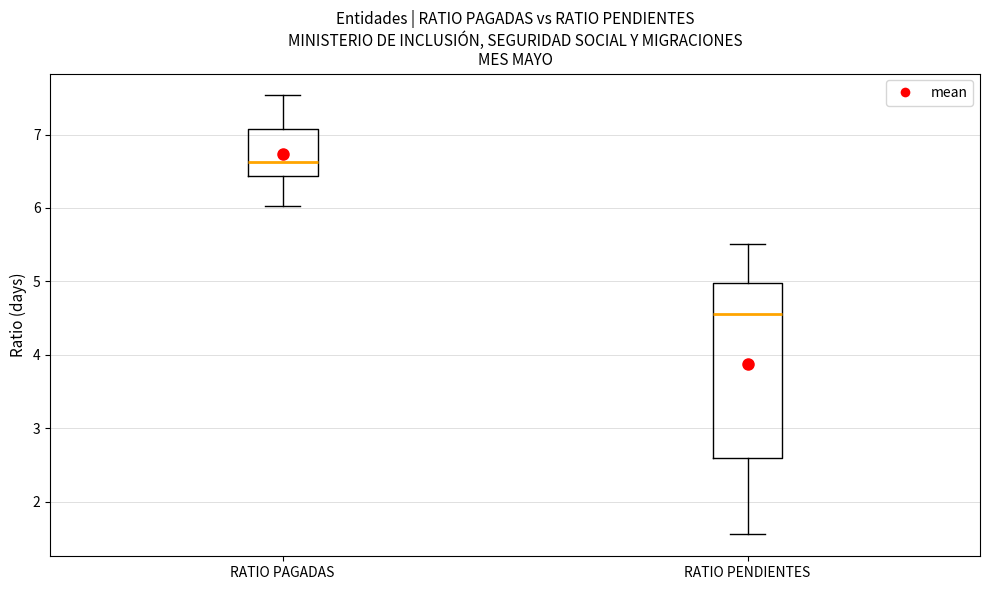

Comparing the boxes themselves (not the whiskers), which one is the tallest?

RATIO PENDIENTES